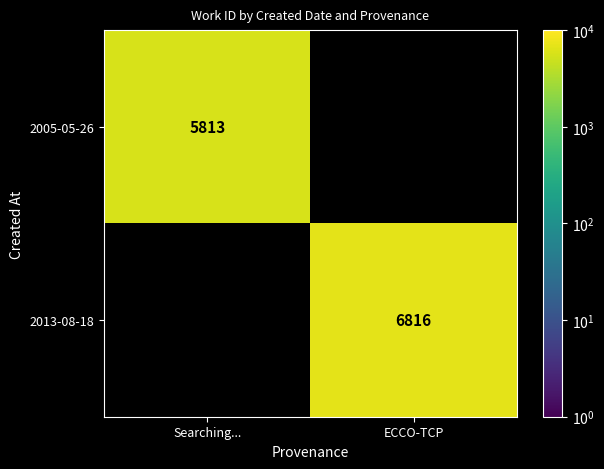

The 2005-05-26 series shows 9183 at Searching.... True or false?

False